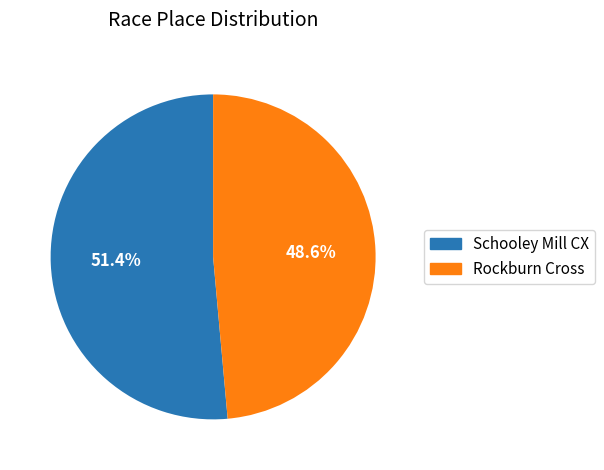

Which category has the biggest portion of the pie?

Schooley Mill CX